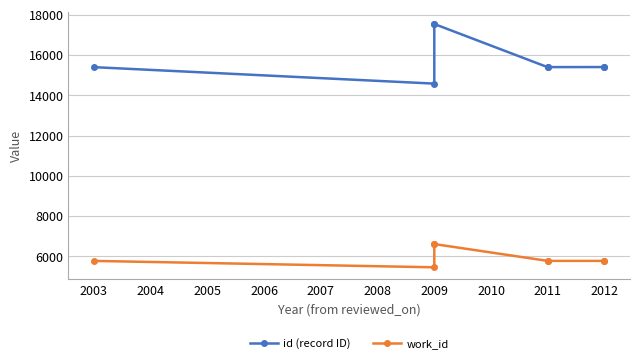

True or false: id (record ID) has more than 2 points higher than both neighbors.

False